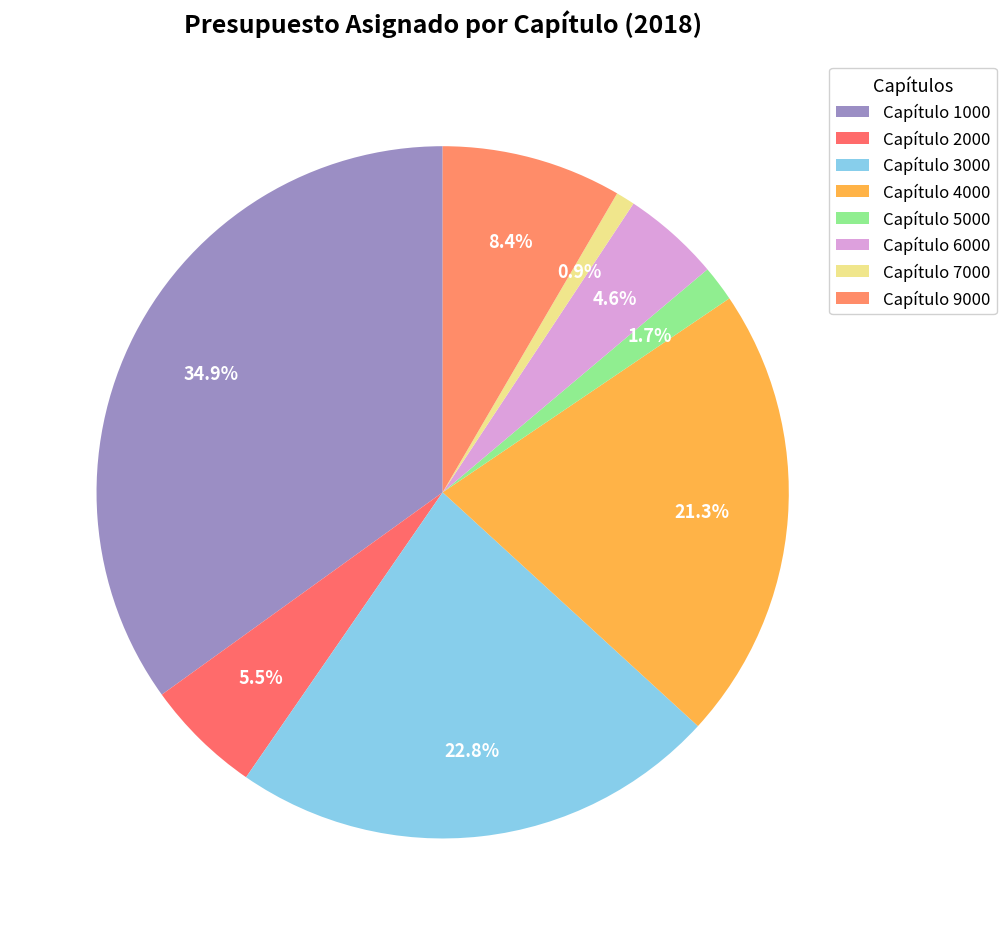

Rank the categories by value from lowest to highest.

7000, 5000, 6000, 2000, 9000, 4000, 3000, 1000